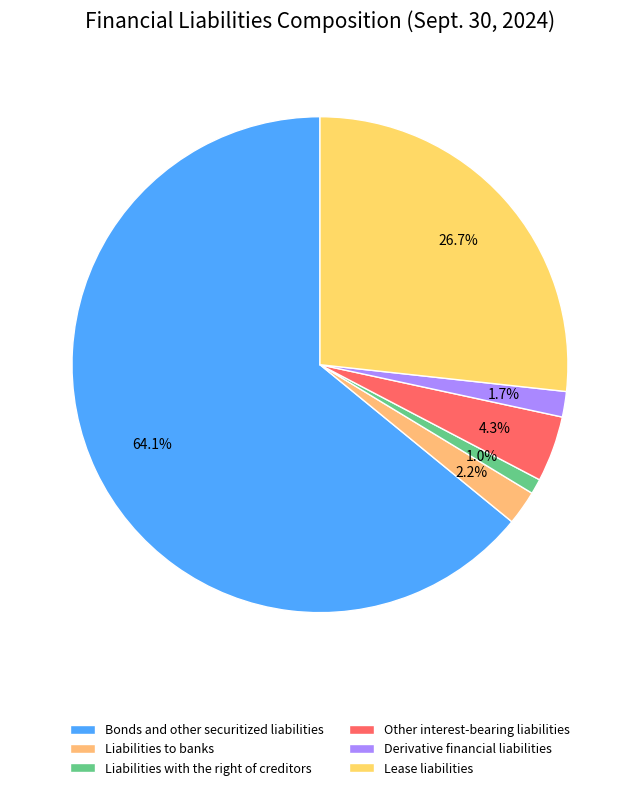

Approximately how many times larger is the value at Other interest-bearing liabilities compared to Derivative financial liabilities?

2.6